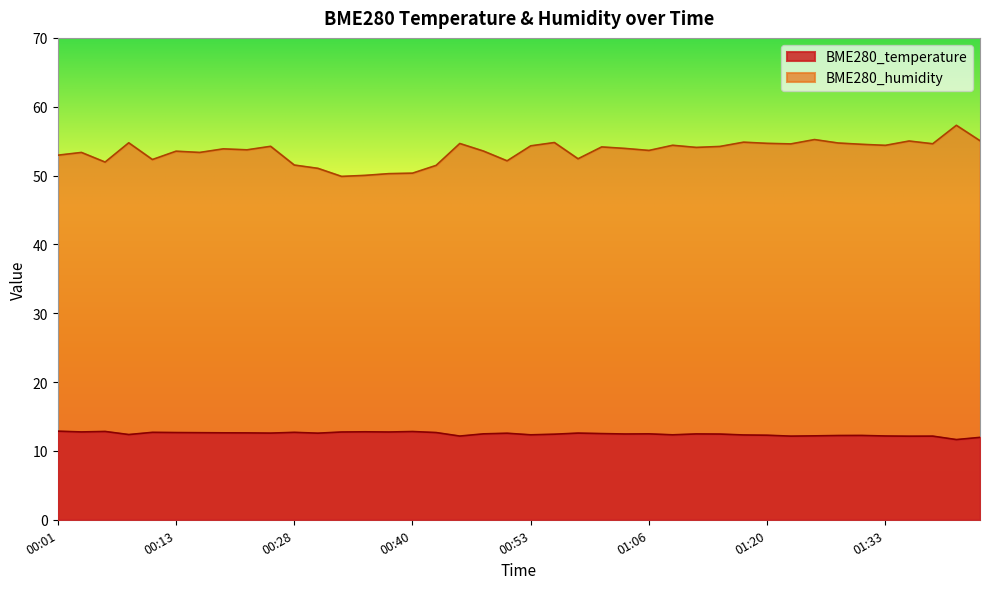

Reading left to right, transcribe all the data shown in this chart.

BME280_temperature: 12.9	12.8	12.8	12.4	12.7	12.7	12.7	12.6	12.6	12.6	12.7	12.6	12.8	12.8	12.8	12.8	12.7	12.2	12.5	12.6	12.3	12.4	12.6	12.5	12.5	12.5	12.3	12.5	12.4	12.3	12.3	12.2	12.2	12.2	12.2	12.2	12.1	12.2	11.7	12.0
BME280_humidity: 53.0	53.4	52.0	54.8	52.3	53.5	53.4	53.9	53.7	54.2	51.5	51.0	49.9	50.0	50.3	50.4	51.5	54.7	53.6	52.1	54.3	54.8	52.4	54.2	53.9	53.6	54.4	54.1	54.2	54.9	54.7	54.6	55.2	54.7	54.5	54.4	55.0	54.6	57.3	55.1